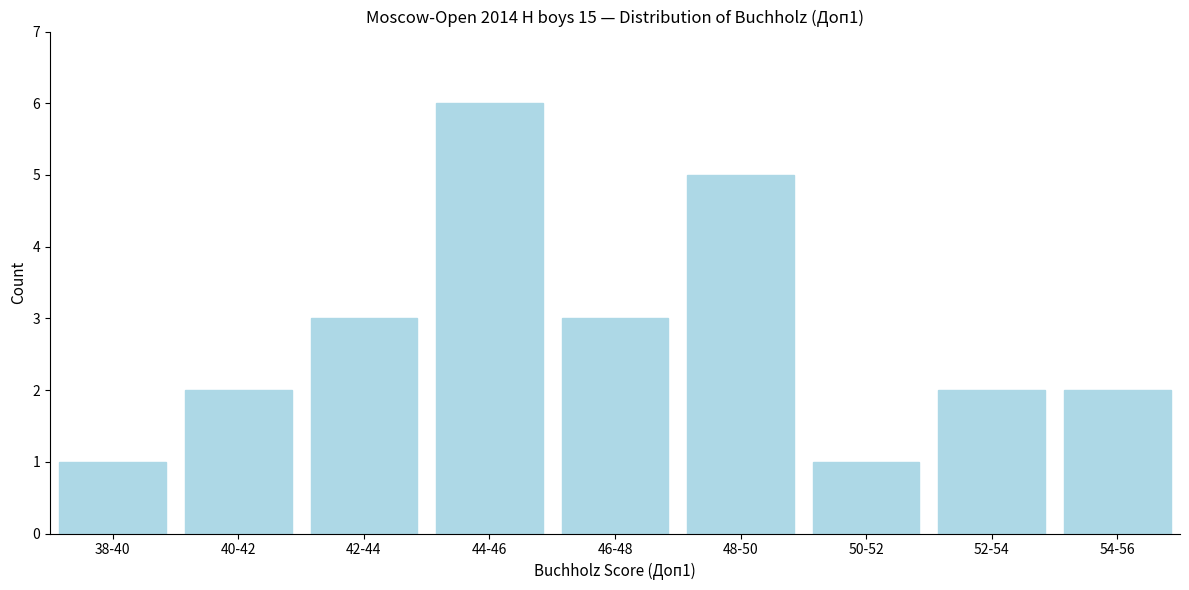

Reading left to right, list all the values displayed in this chart.

1	2	3	6	3	5	1	2	2